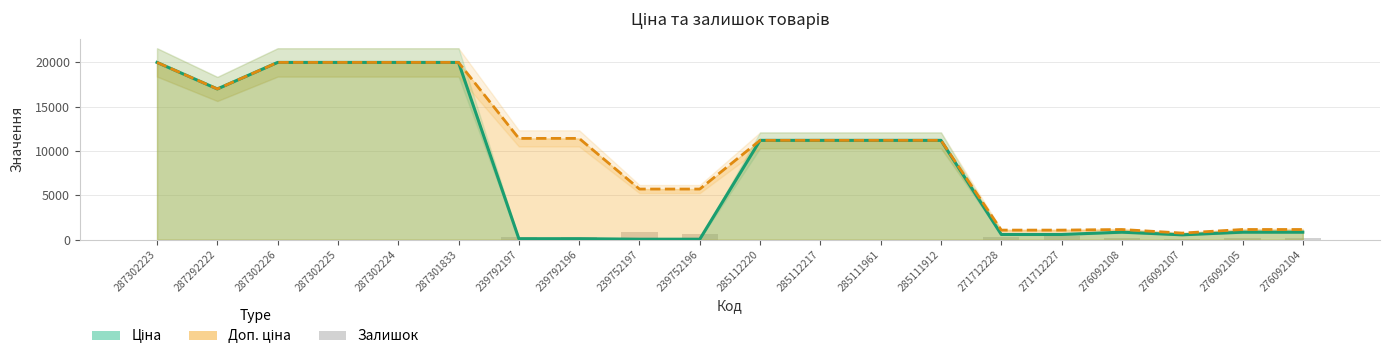

The value at 276092107 is 153. True or false?

False